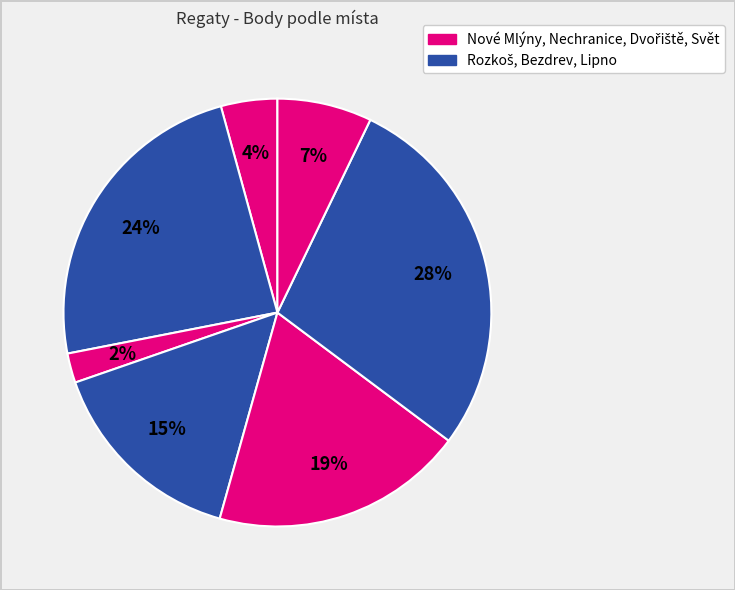

Count the number of slices in the pie.

7